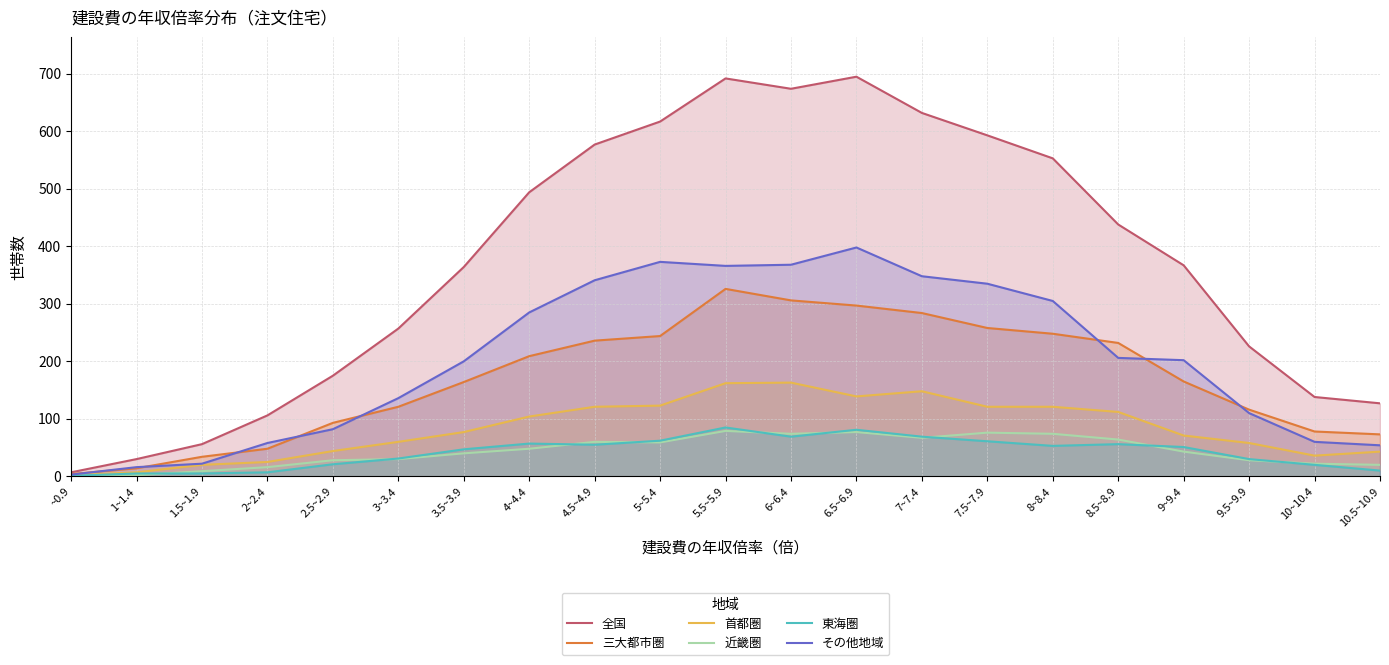

List the series in order of their peak value, highest first.

全国, その他地域, 三大都市圏, 首都圏, 東海圏, 近畿圏